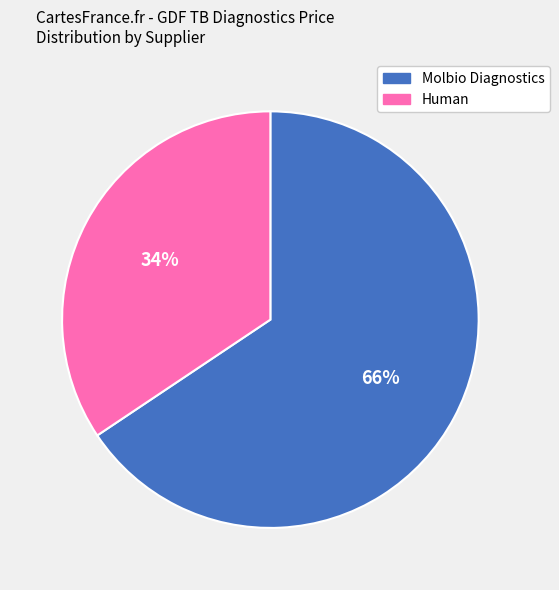

To the nearest percent, what is the average slice percentage?

50%